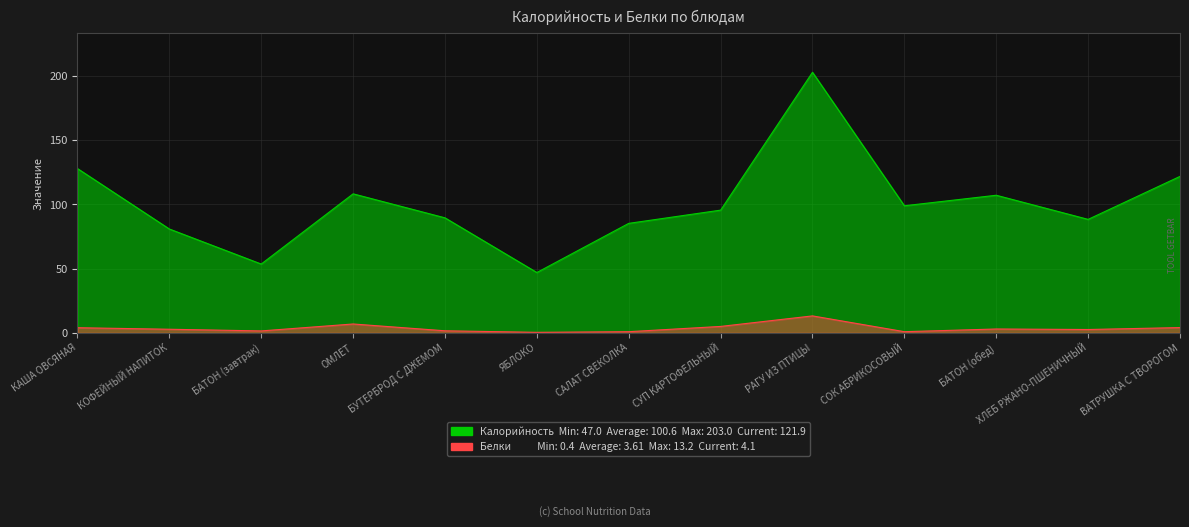

At which category is the sum across all series the highest?

РАГУ ИЗ ПТИЦЫ